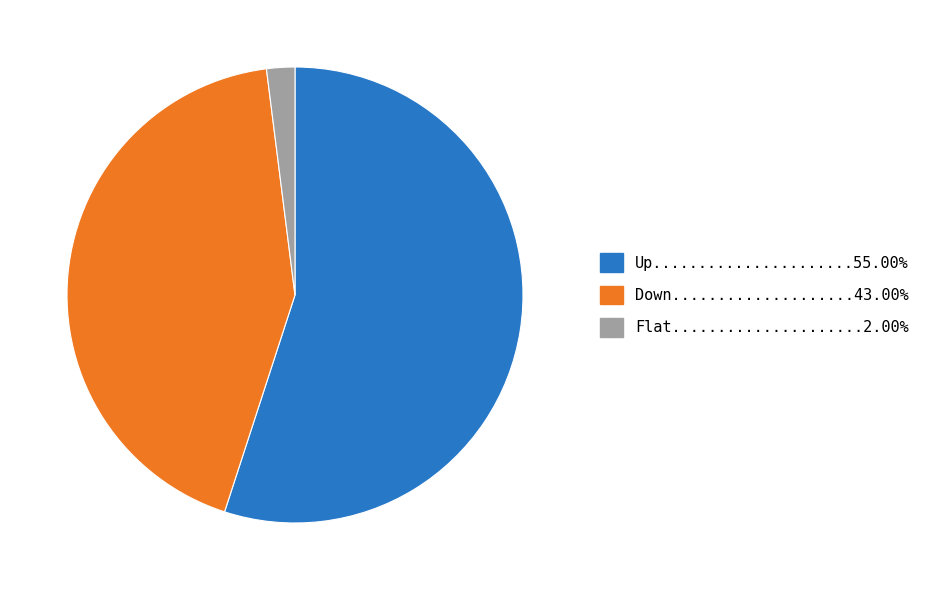

Does any single category account for the majority?

Yes